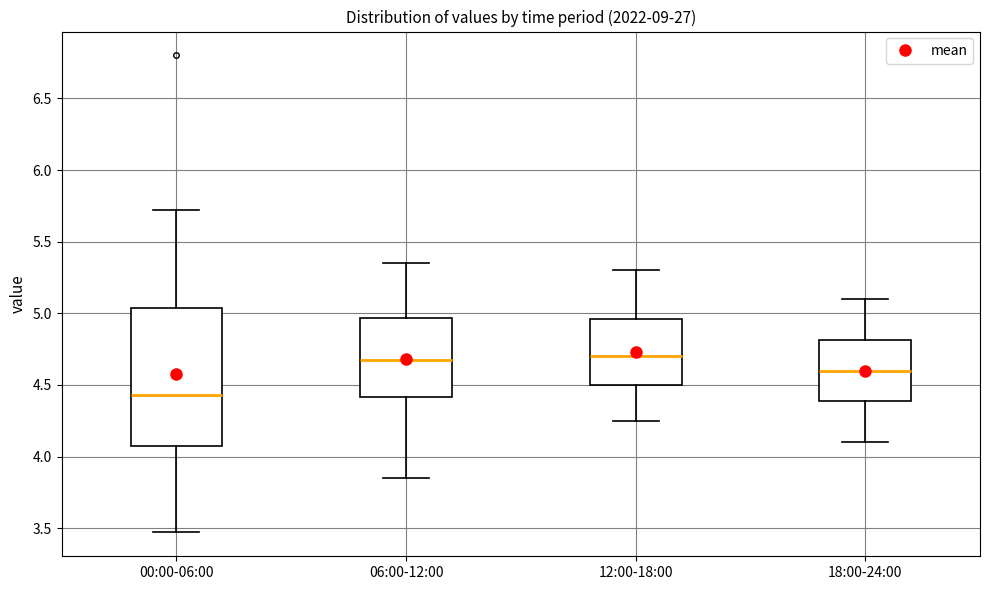

Which box's median line is the lowest?

00:00-06:00